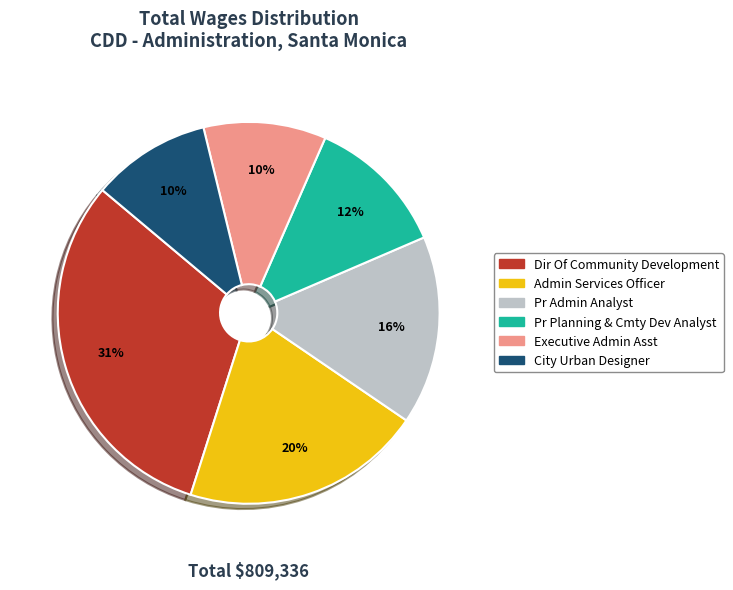

To the nearest percent, what is the difference between the largest and smallest slice percentages?

21%